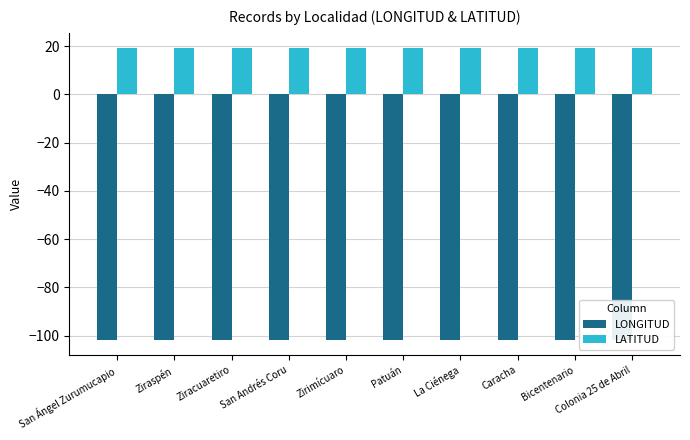

What position from the right is Caracha?

3